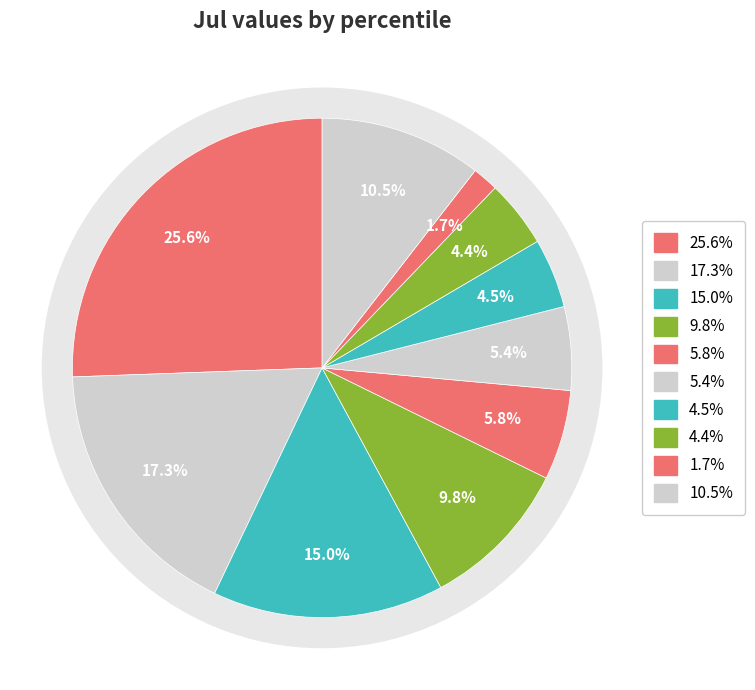

What is the change in value from pct25 to pct65?

-0.1